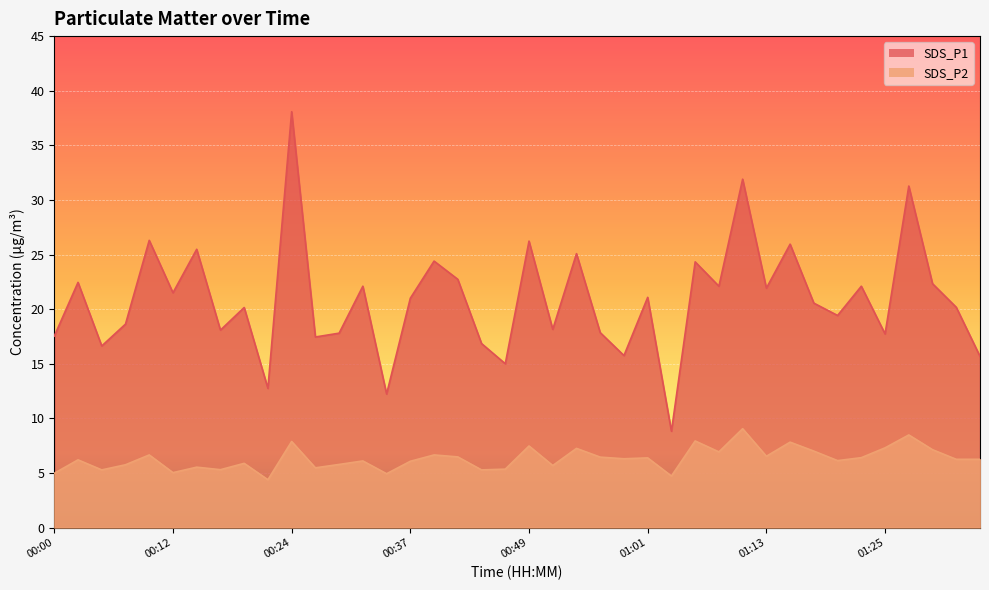

At which category does the chart reach its peak across all series?

00:24